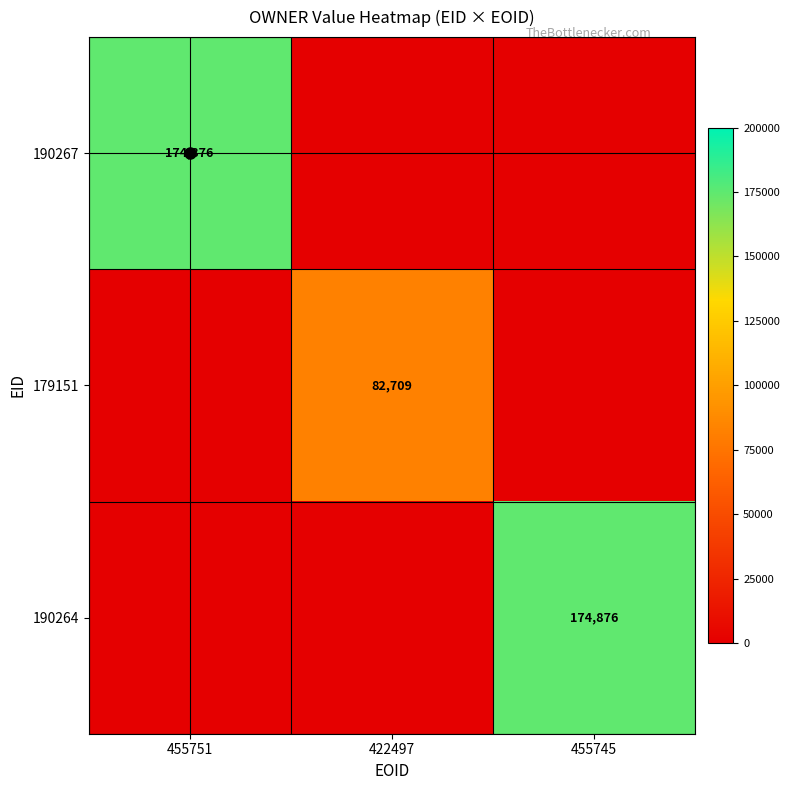

Count the number of data series in this chart.

3